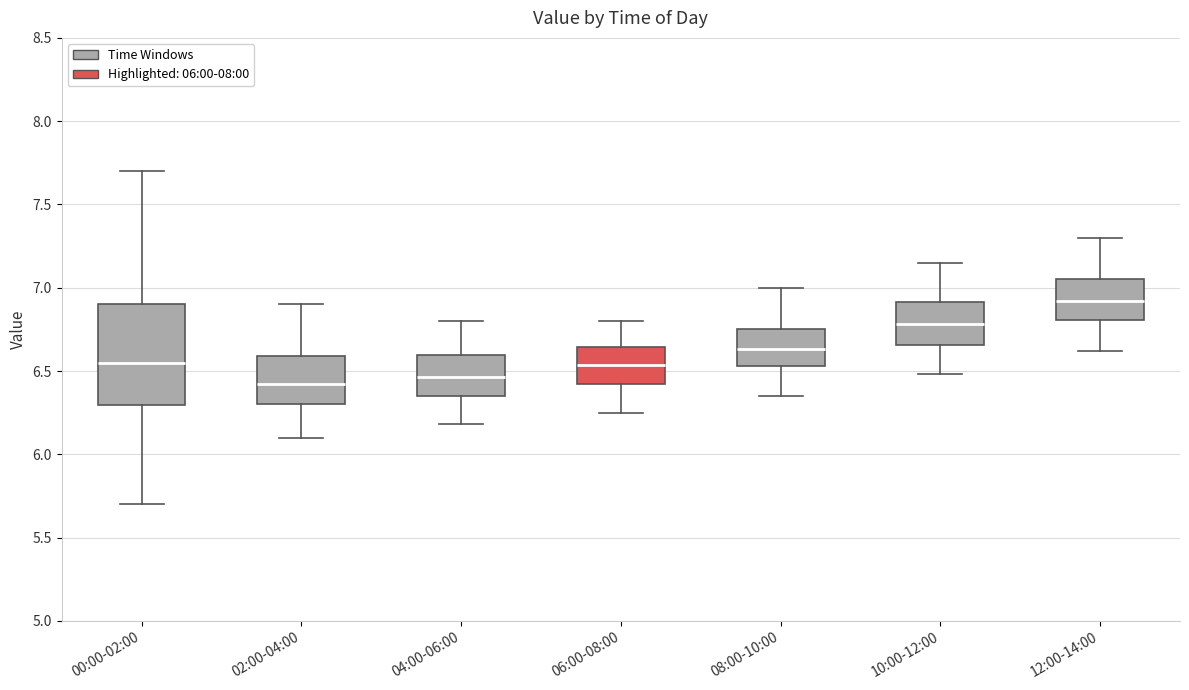

Which box is the tallest, from its lower edge to its upper edge?

00:00-02:00